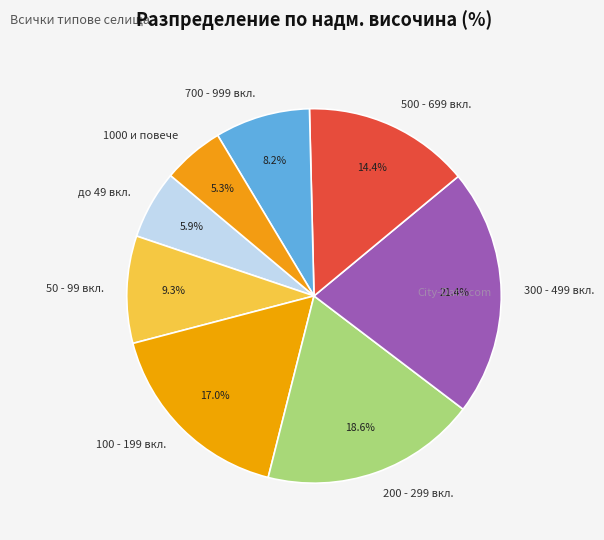

Does any single category account for the majority?

No